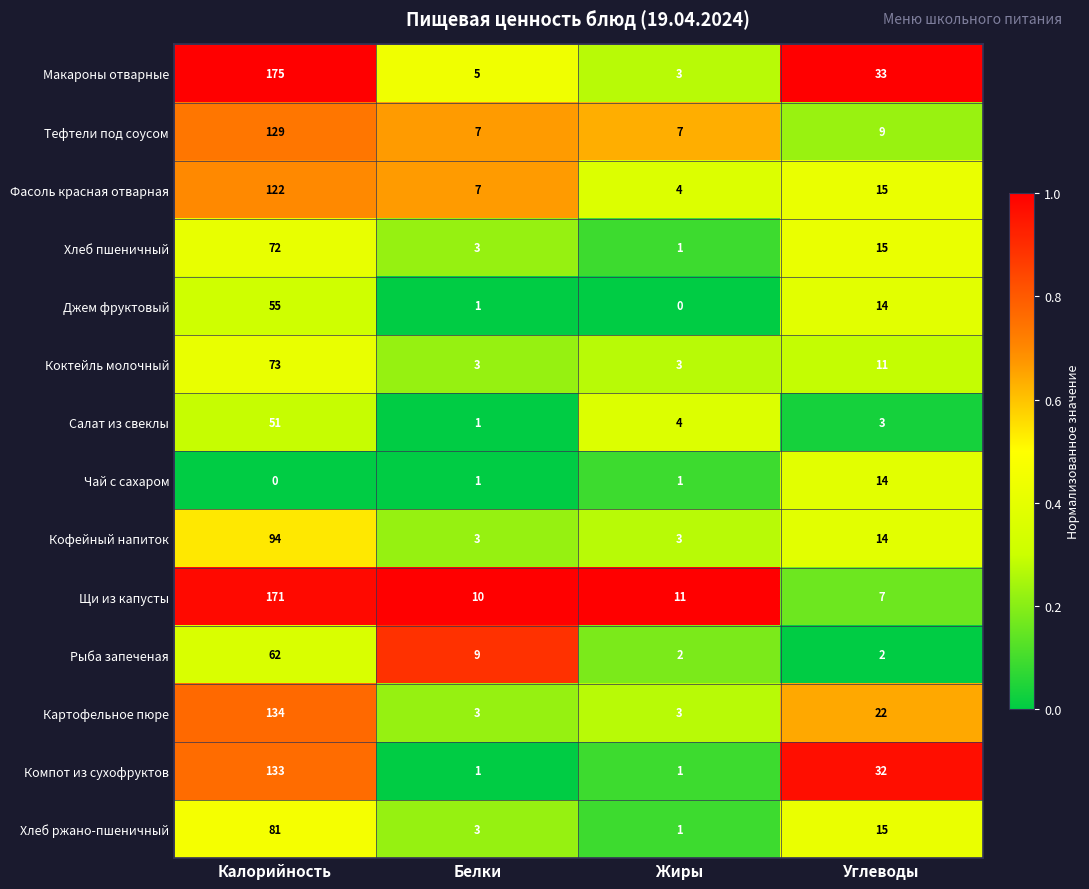

The value of Салат из свеклы at Калорийность is 51. True or false?

True